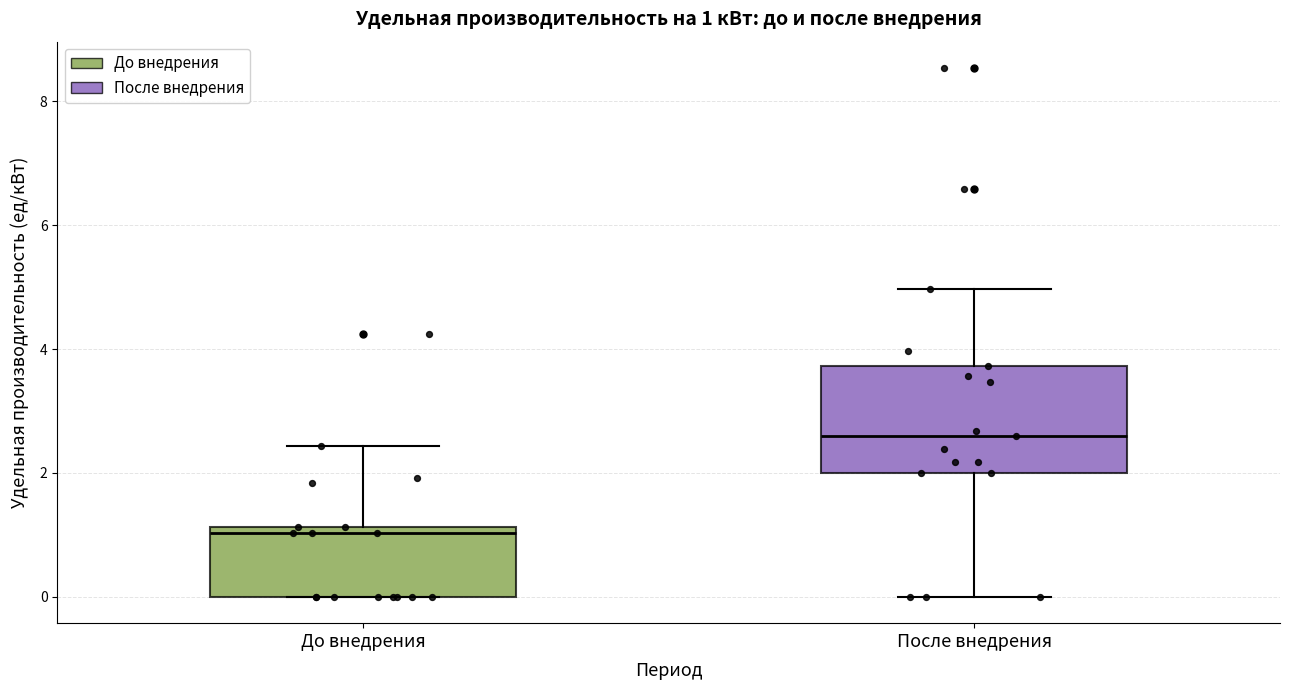

Which box is the tallest, from its lower edge to its upper edge?

После внедрения